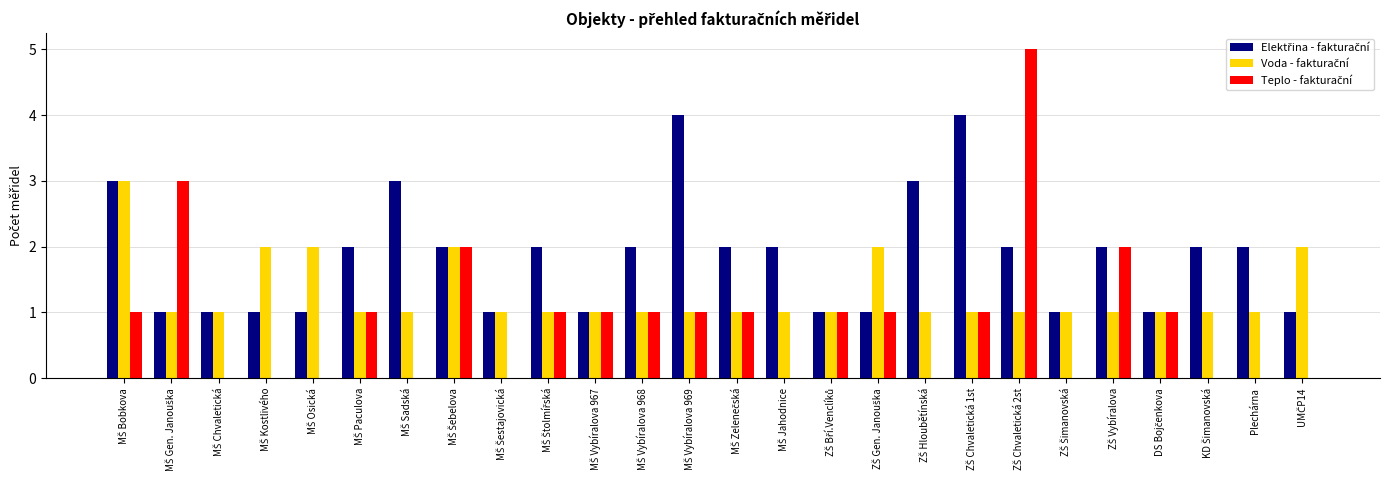

What is the greatest value displayed?

5